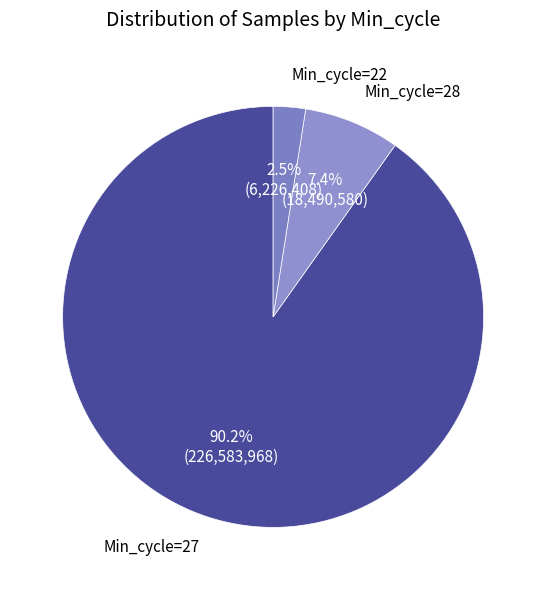

Between Min_cycle=28 and Min_cycle=27, which is larger?

Min_cycle=27